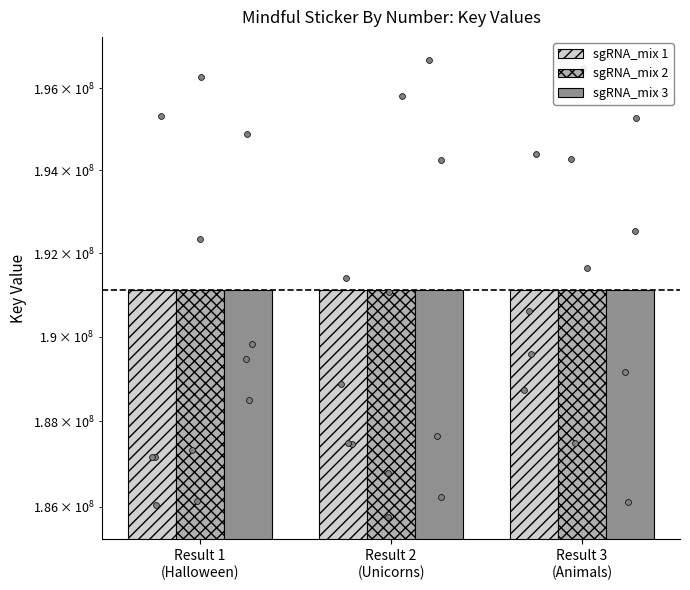

At how many categories does at least one series exceed 191116505?

2